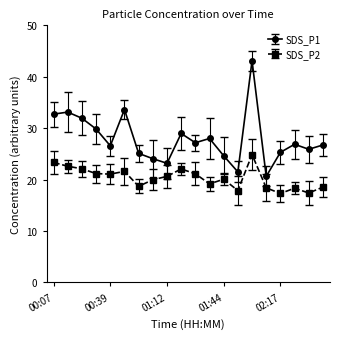

Does the chart display data point markers on the line(s)?

Yes